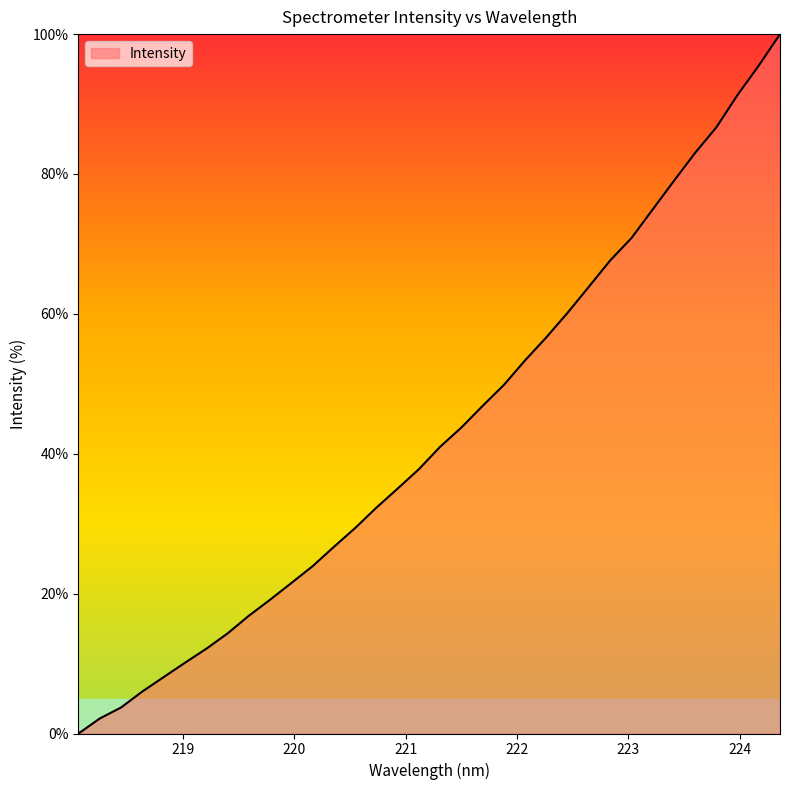

What is the difference between the maximum and minimum values?

100.0